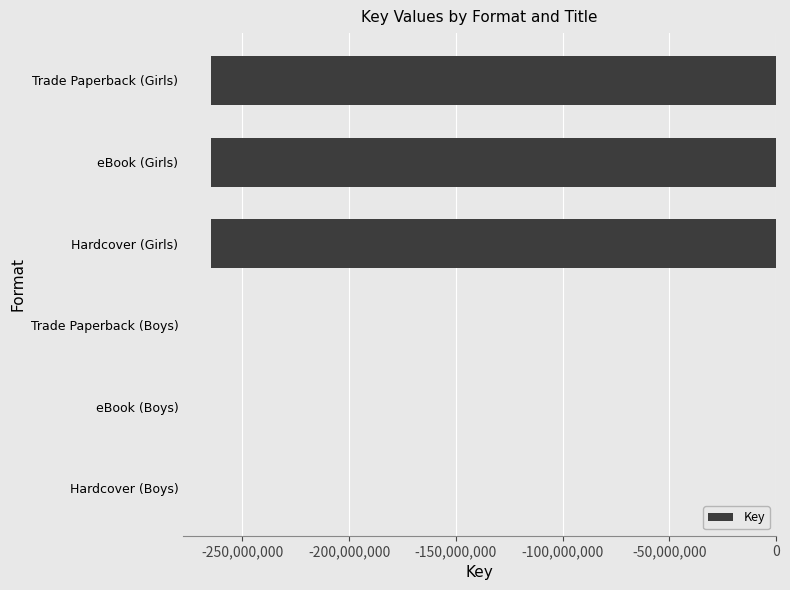

Count the values in the range -264467193 to 0.

6